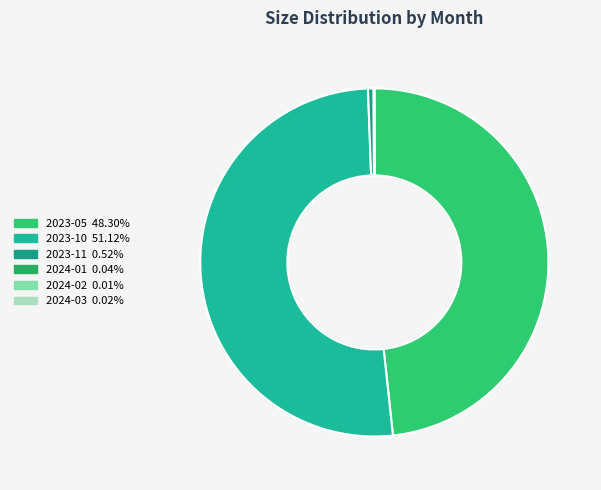

To the nearest percent, what is the average slice percentage?

17%